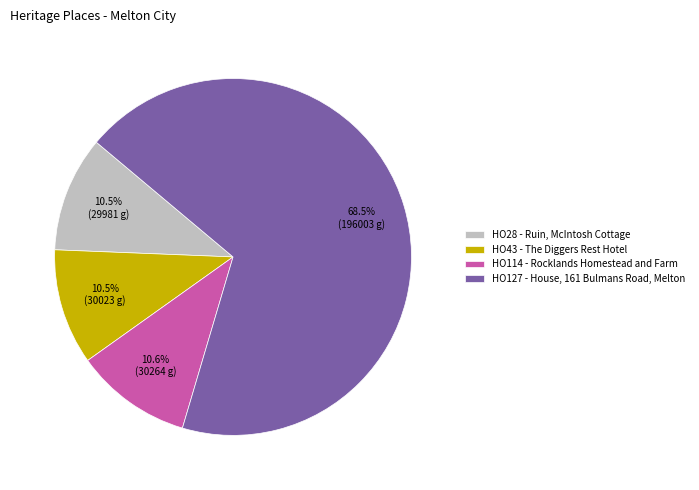

What percentage do HO43 - The Diggers Rest Hotel and HO28 - Ruin, McIntosh Cottage together represent?

21.0%